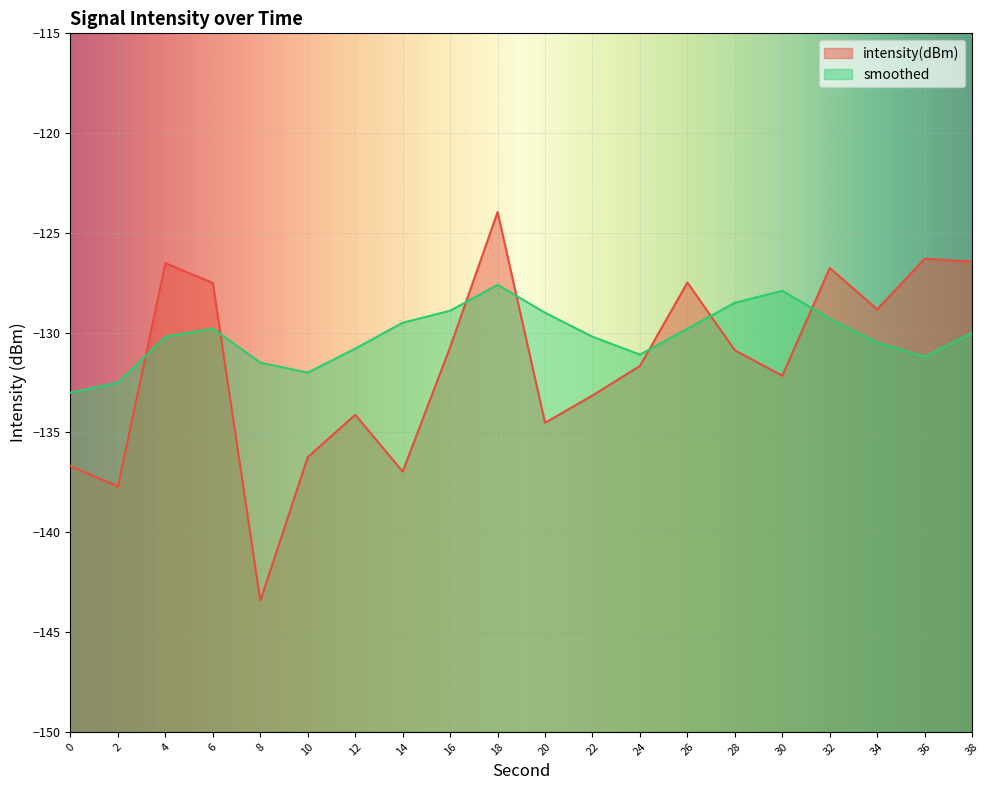

What is the sum of the intensity(dBm) values at 22 and 4?

-259.7